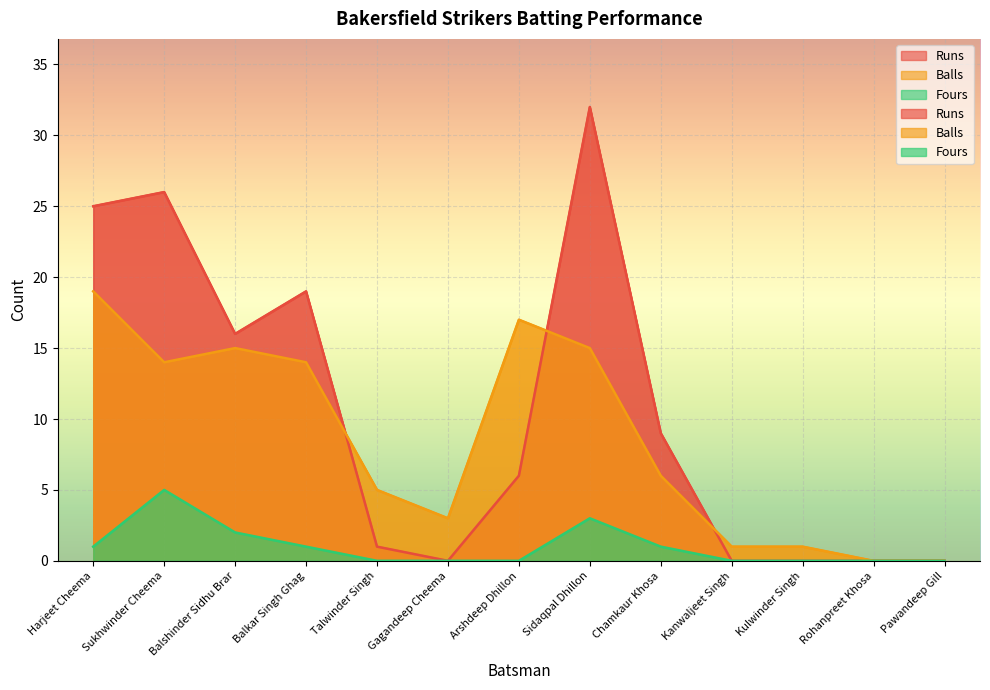

True or false: Runs and Fours intersect in this chart.

False